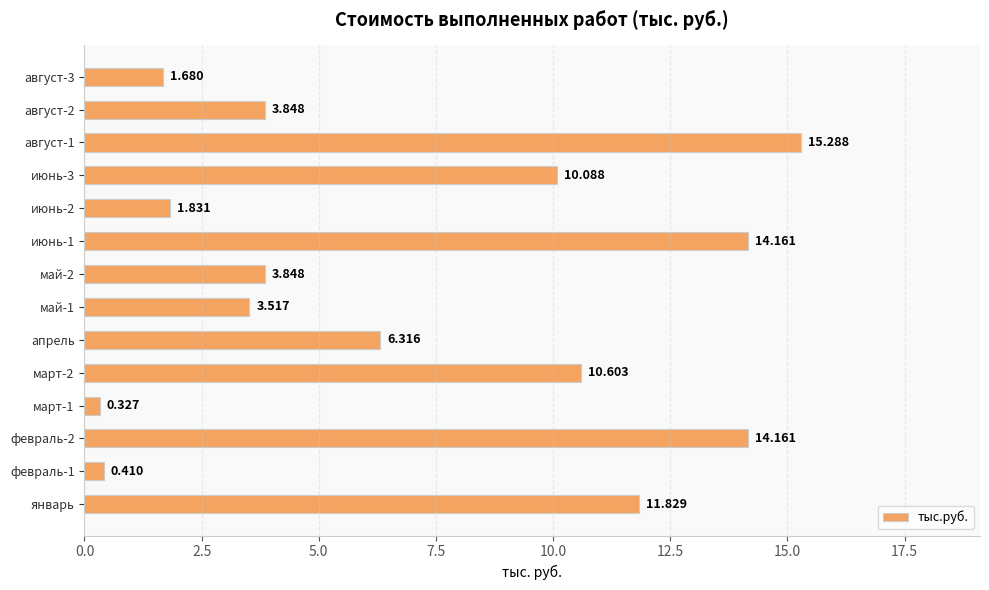

How many data points are less than 6?

7